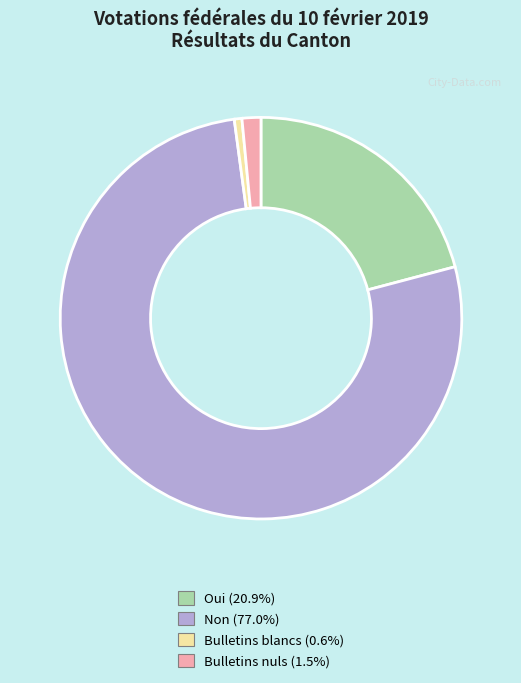

Approximately how many times larger is the value at Bulletins nuls (1.5%) compared to Bulletins blancs (0.6%)?

2.5